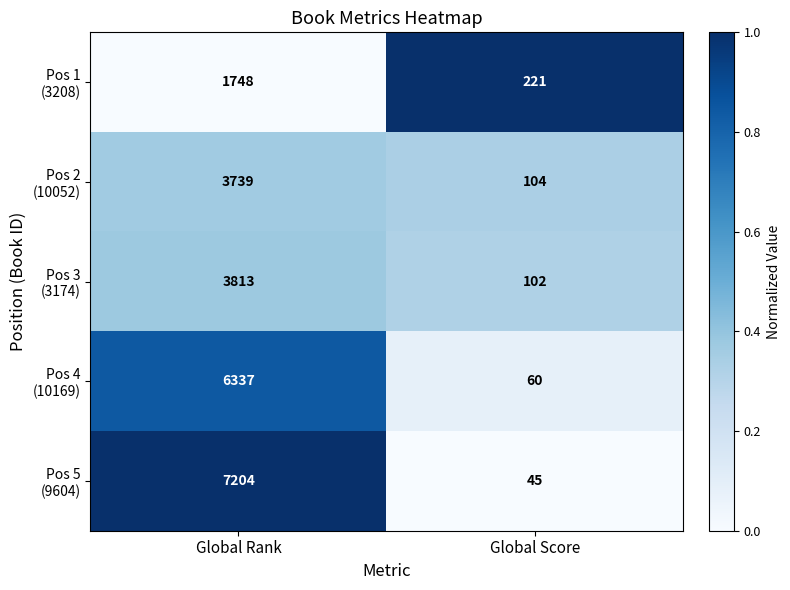

What is the spread (max minus min) of values at Global Score?

176